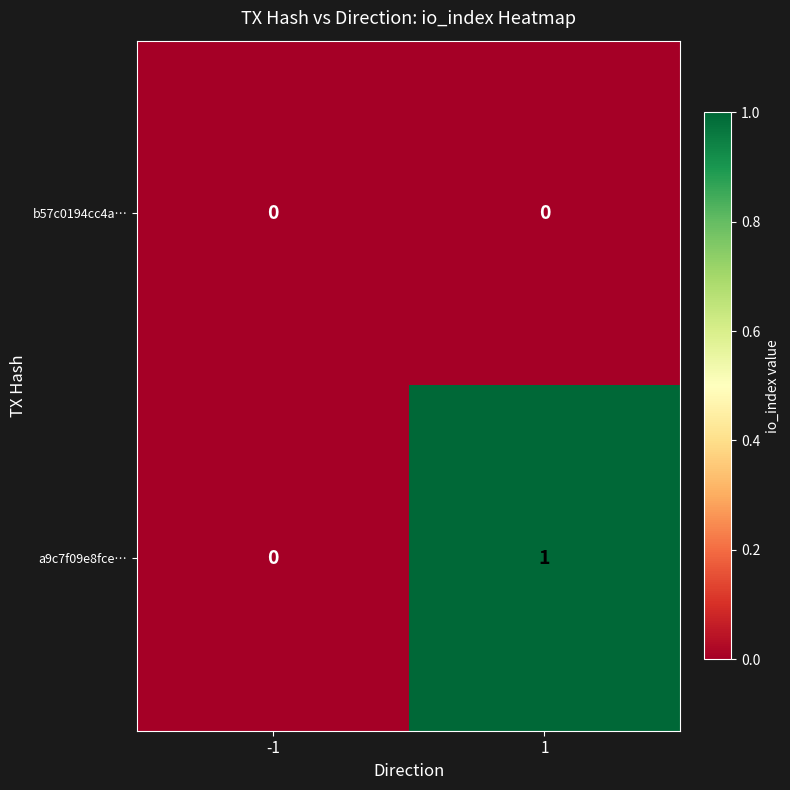

True or false: a9c7f09e8fce… has a value of 0 at -1.

True